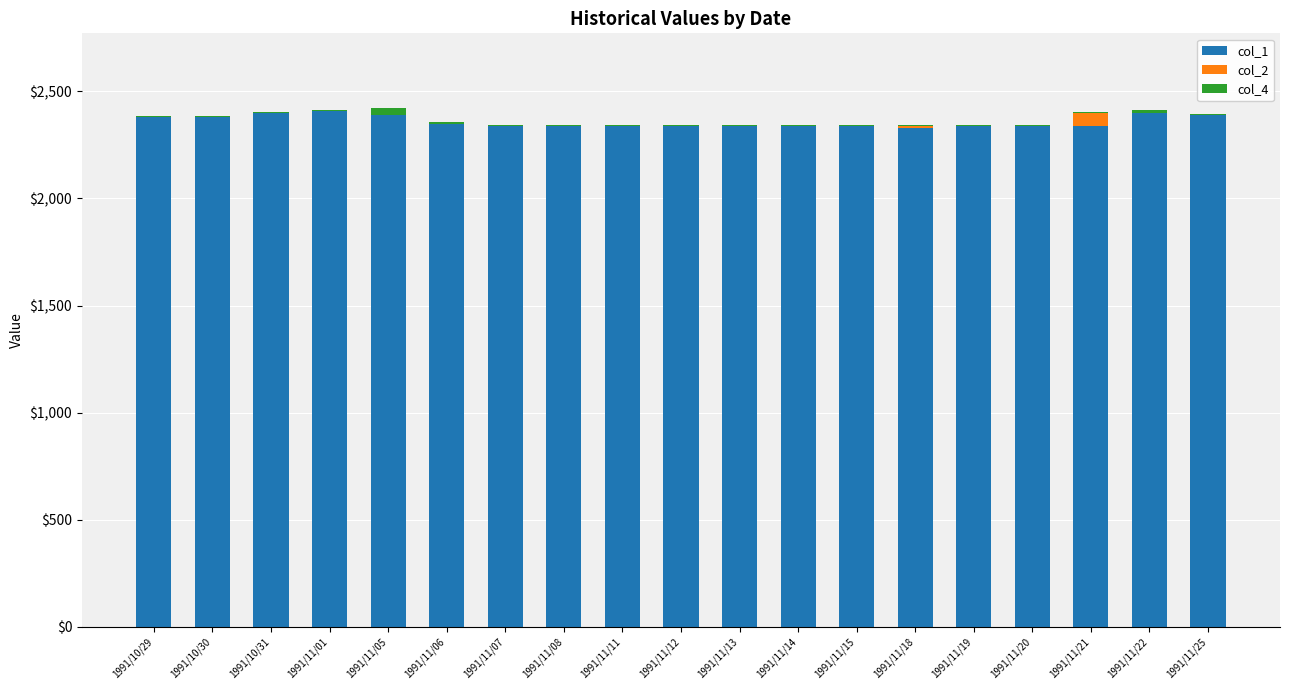

Are the bars grouped side by side (vs. stacked)?

No